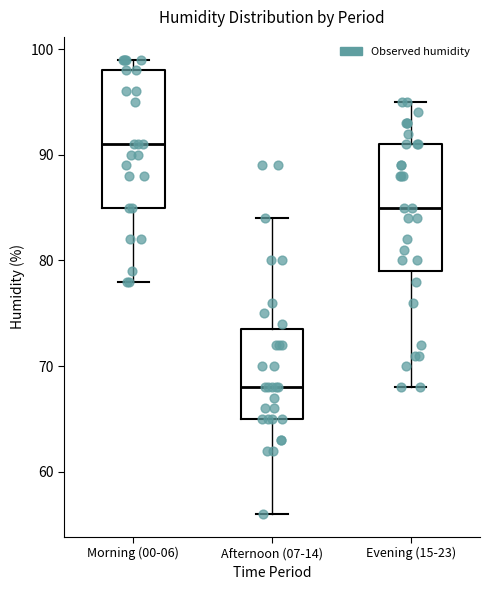

Where is the upper edge of the box for Evening (15-23) on the y-axis? The values are not printed on the chart, so give them approximately, as read against the axis.

91